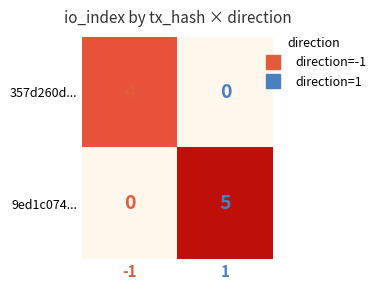

Which series has the widest spread of values?

9ed1c074...